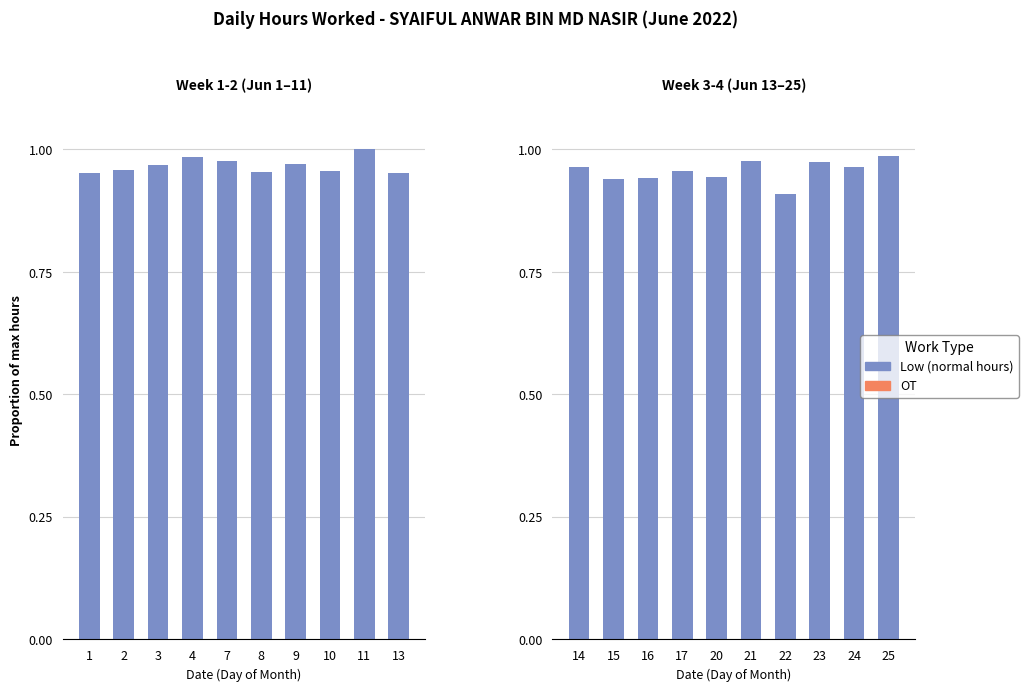

What is the difference between the highest and lowest values at 17?

1.0